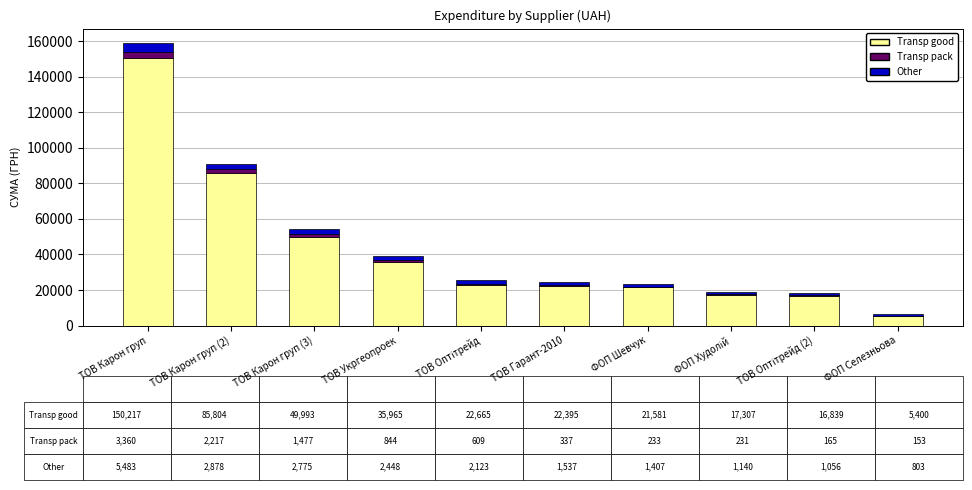

What is the sum of all Transp good values?

428166.3